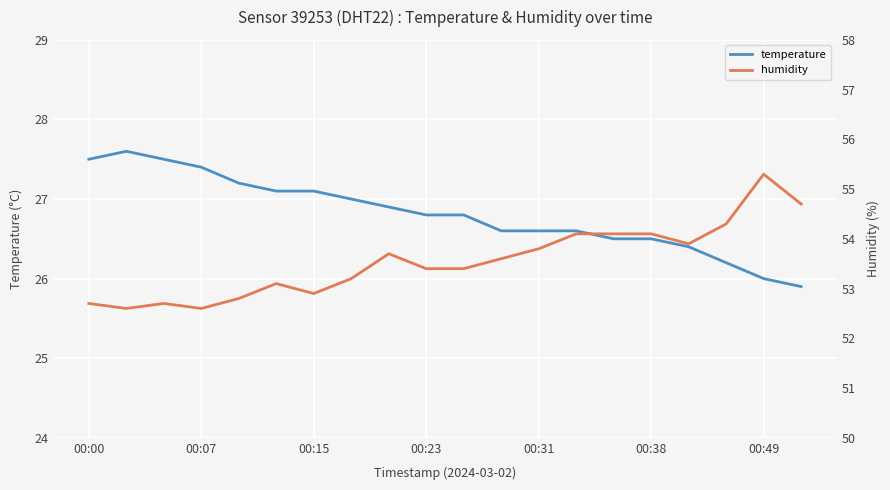

What is the highest value of the temperature series?

27.6